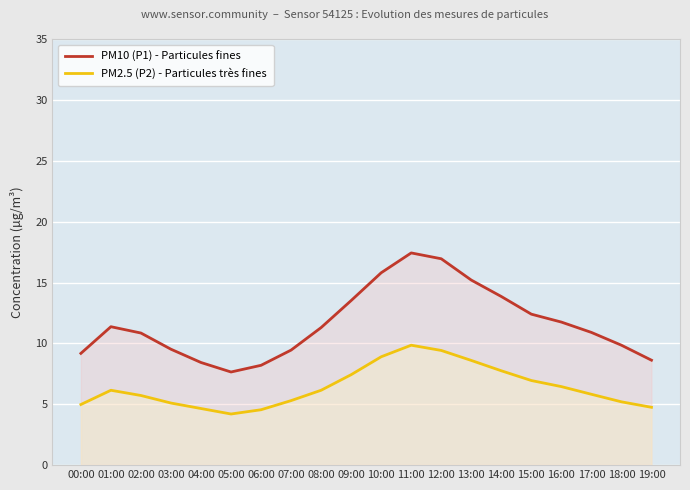

True or false: PM10 (P1) - Particules fines and PM2.5 (P2) - Particules très fines intersect in this chart.

False